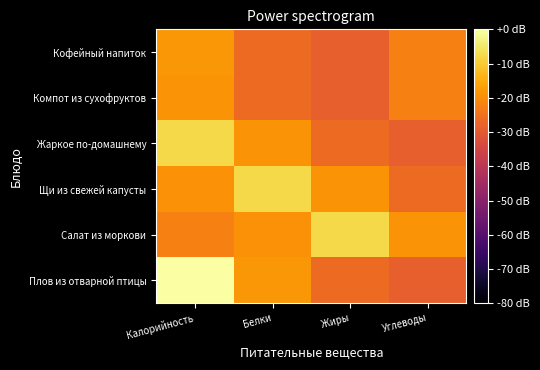

Between Белки and Калорийность, which is larger?

Калорийность